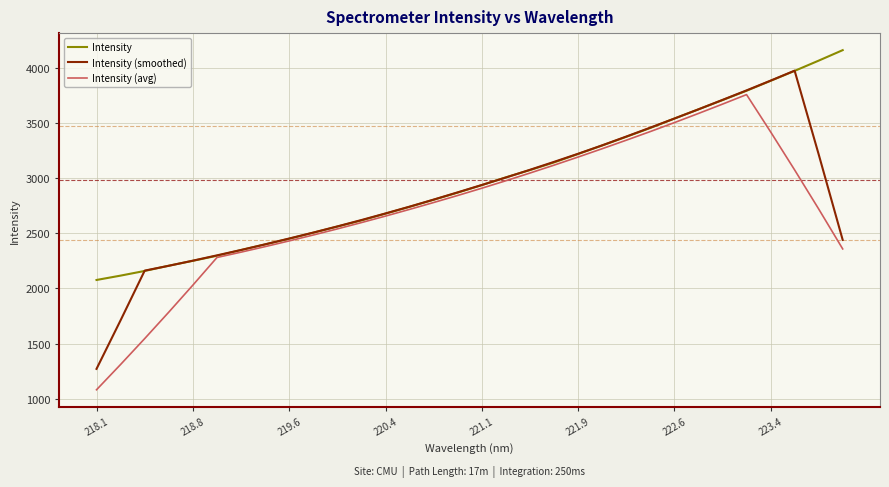

Rank the series by their maximum value, from highest to lowest.

Intensity, Intensity (smoothed), Intensity (avg)